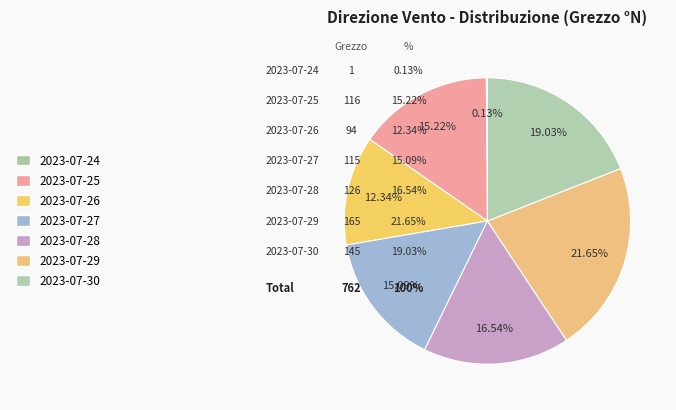

Is 2023-07-29 the majority of the pie?

No